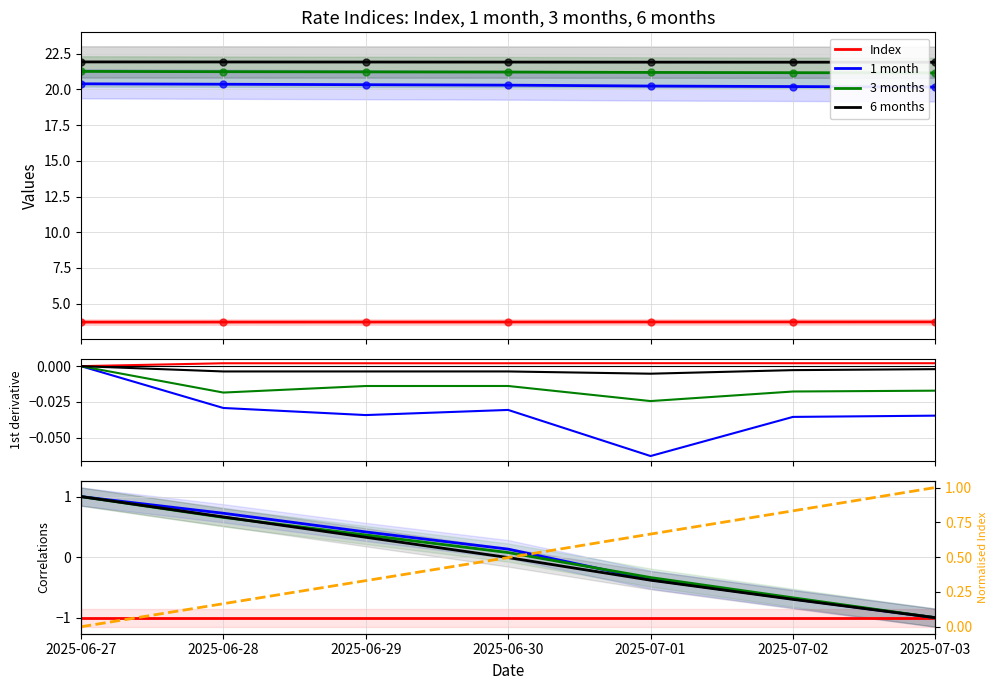

True or false: Index norm and 3 months cross at least once.

True